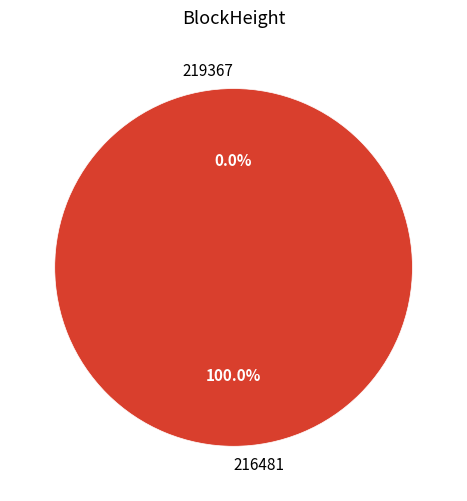

What is the change in value from 219367 to 216481?

+1885